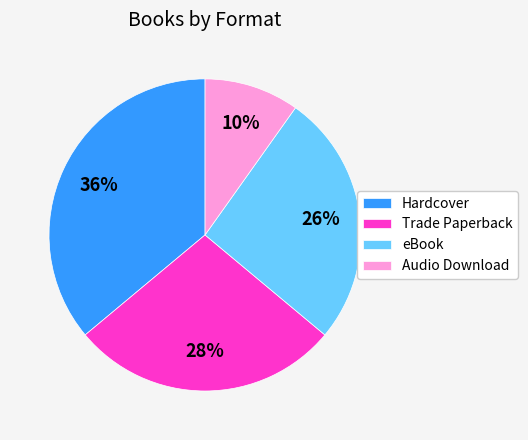

How many segments does this pie chart have?

4